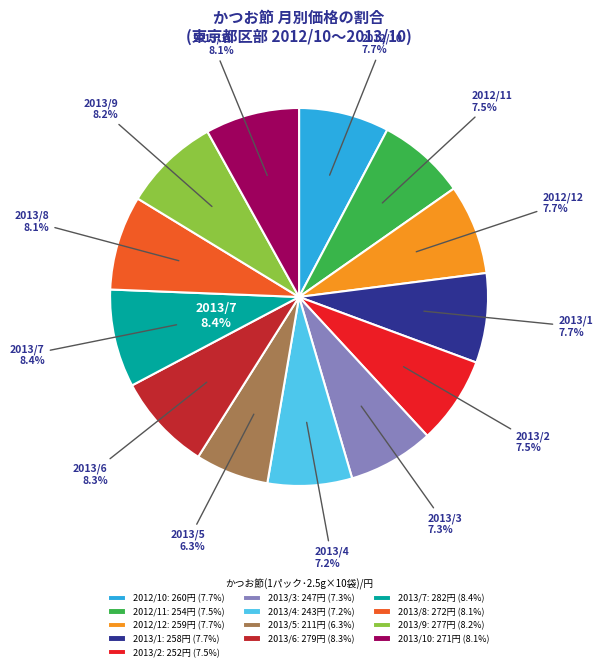

Does 2013/7 represent more than half of the total?

No